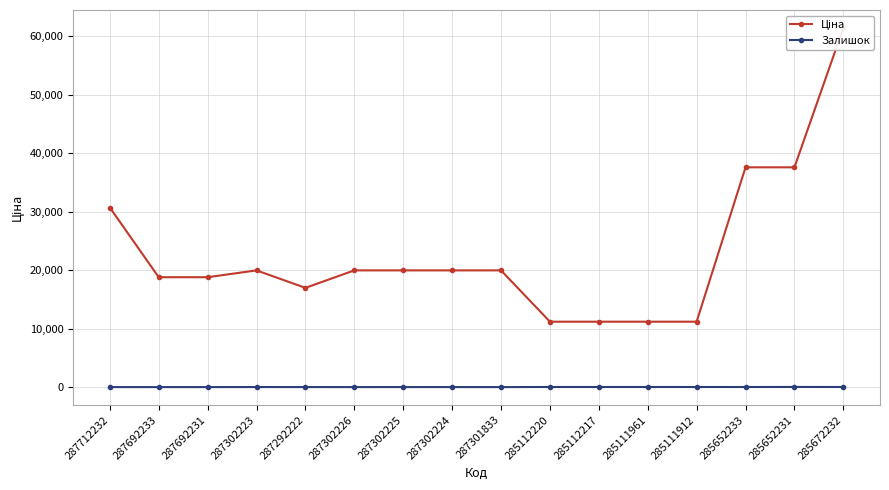

List the series in order of their peak value, highest first.

Ціна, Залишок